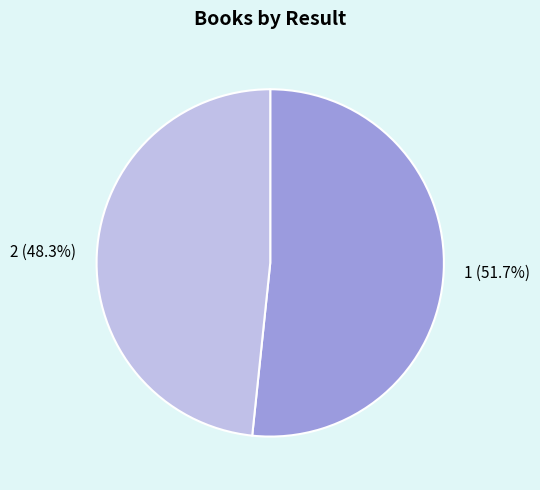

Rank the categories by value from highest to lowest.

1, 2